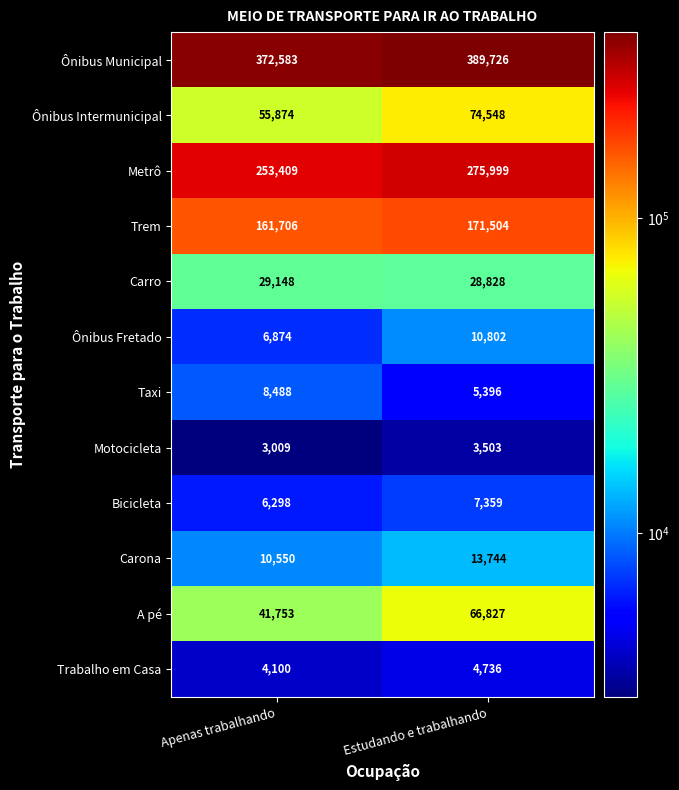

The Carro series shows 29148 at Apenas trabalhando. True or false?

True